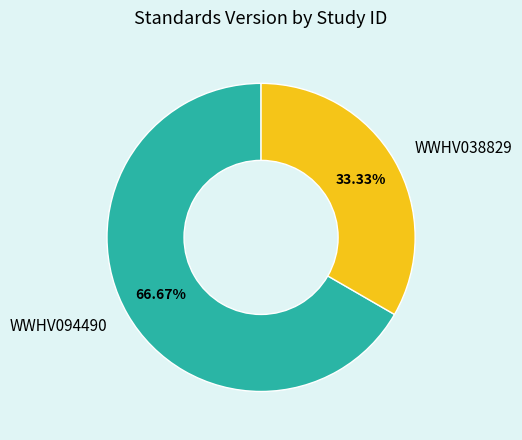

Is there a majority slice in this chart?

Yes